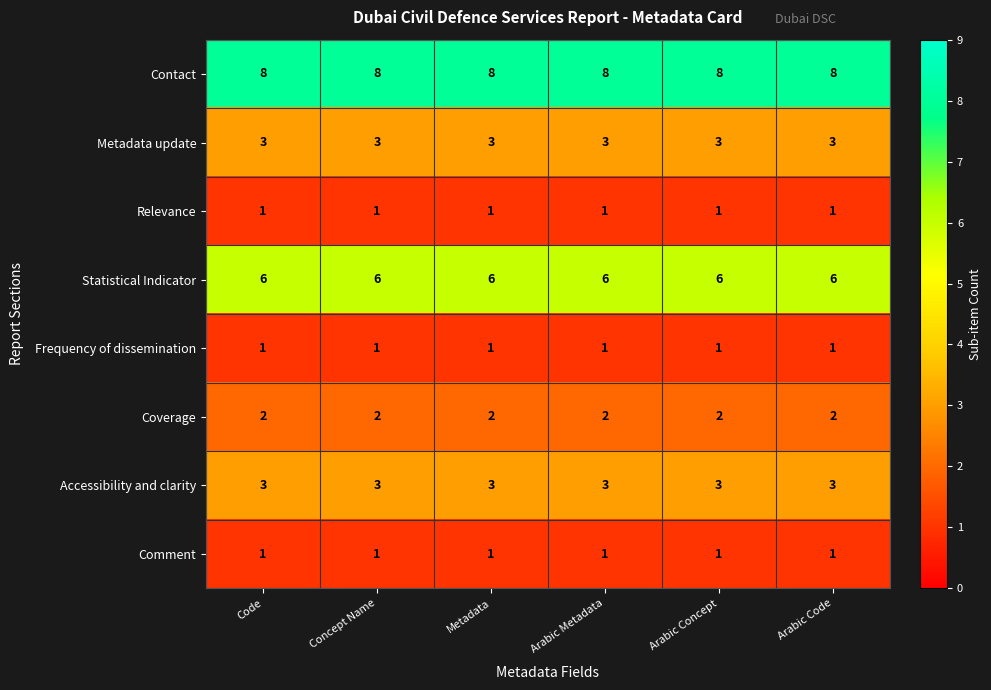

What value does the Contact series have at Code?

8